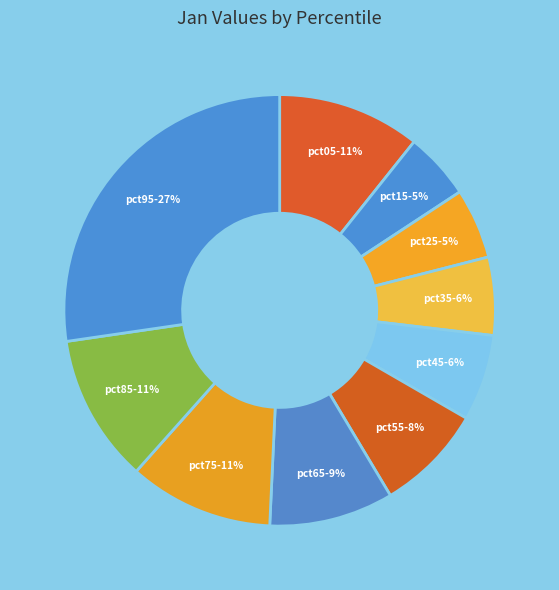

Combined, do pct05 and pct25 account for over 50%?

No